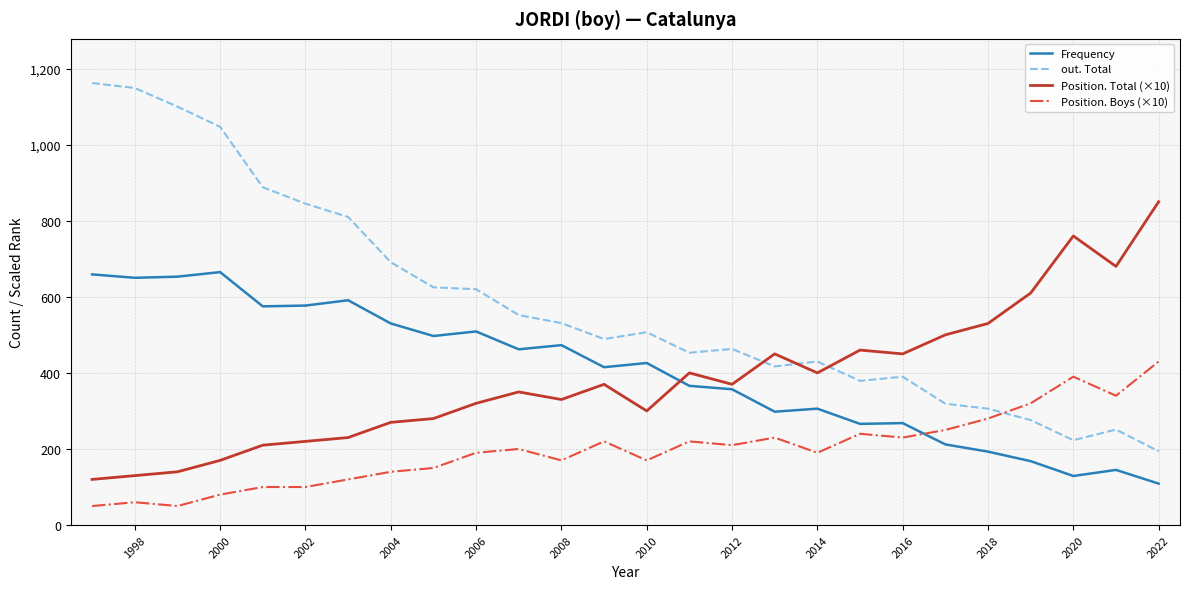

Which series has the largest range (max minus min)?

out. Total